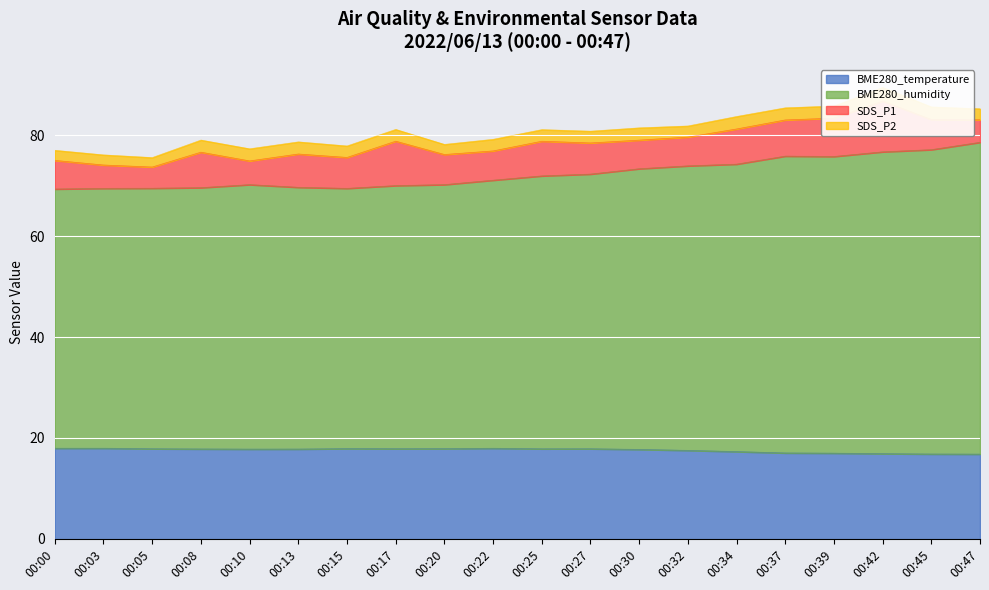

True or false: BME280_humidity and BME280_temperature cross at least once.

False